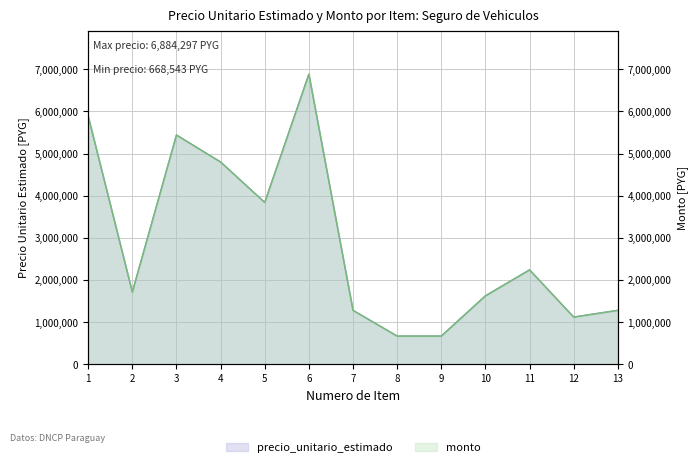

What is the difference between the precio_unitario_estimado values at 12 and 13?

160000